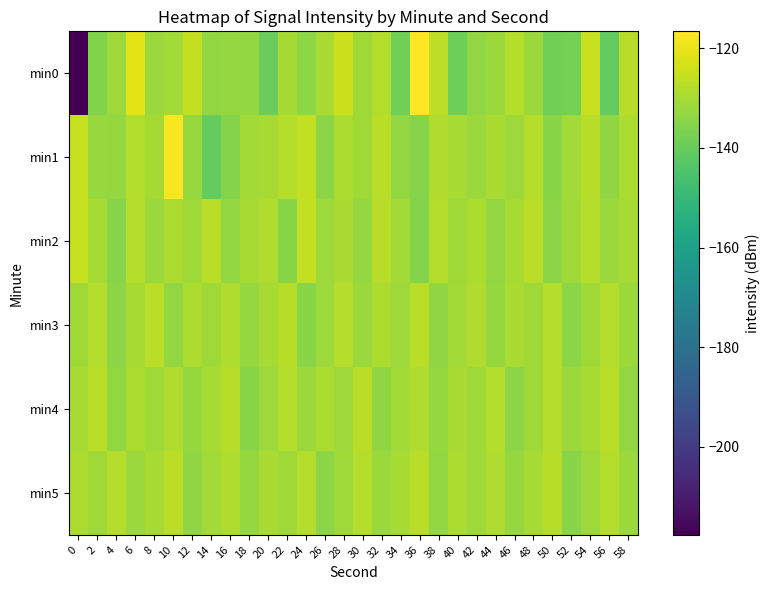

At which category is the sum across all series the highest?

10